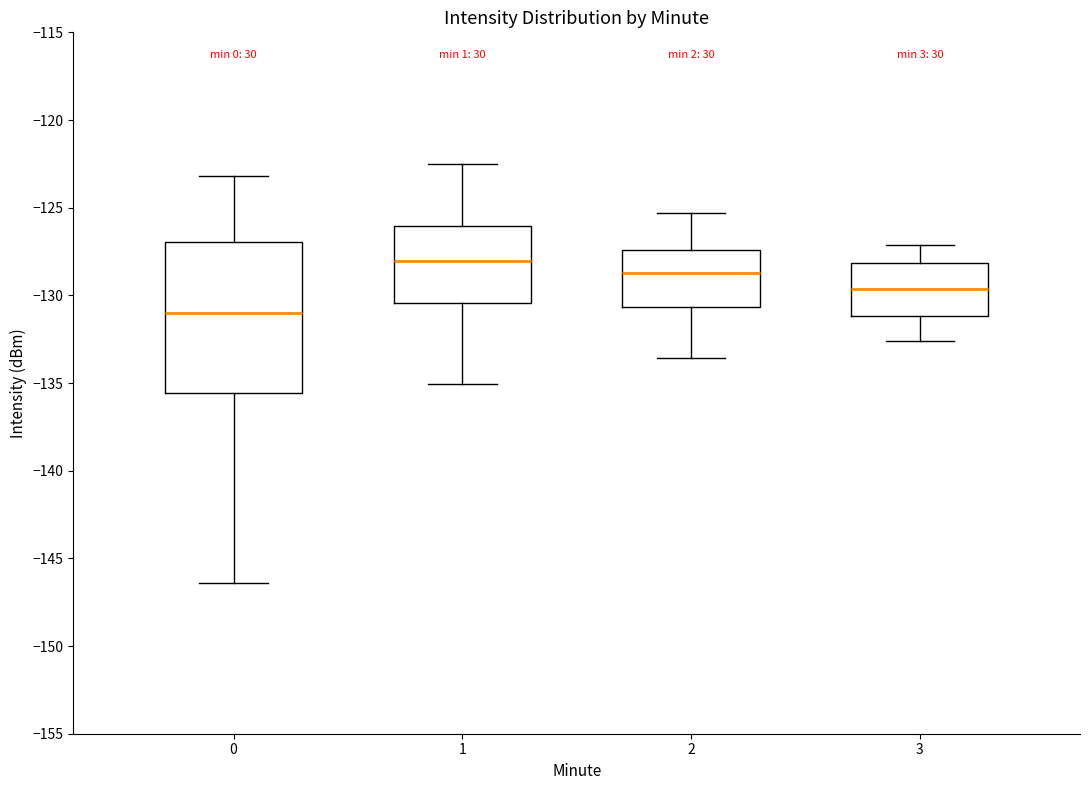

Which box's median line is the highest?

1